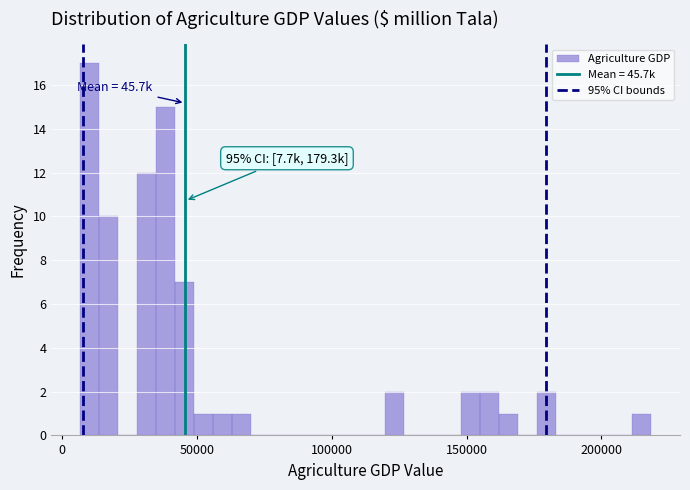

Read against the x-axis, roughly where is the centre of the tallest bar?

10000